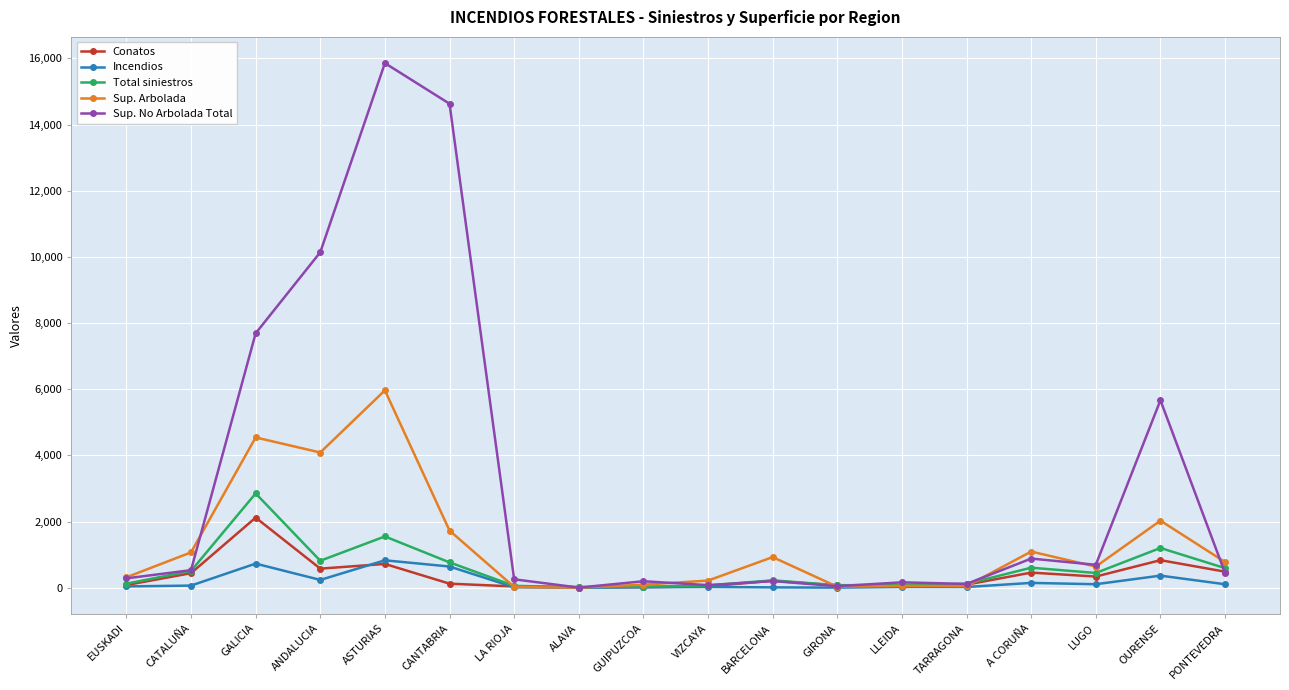

Between CANTABRIA and LA RIOJA, which series saw the biggest shift?

Sup. No Arbolada Total